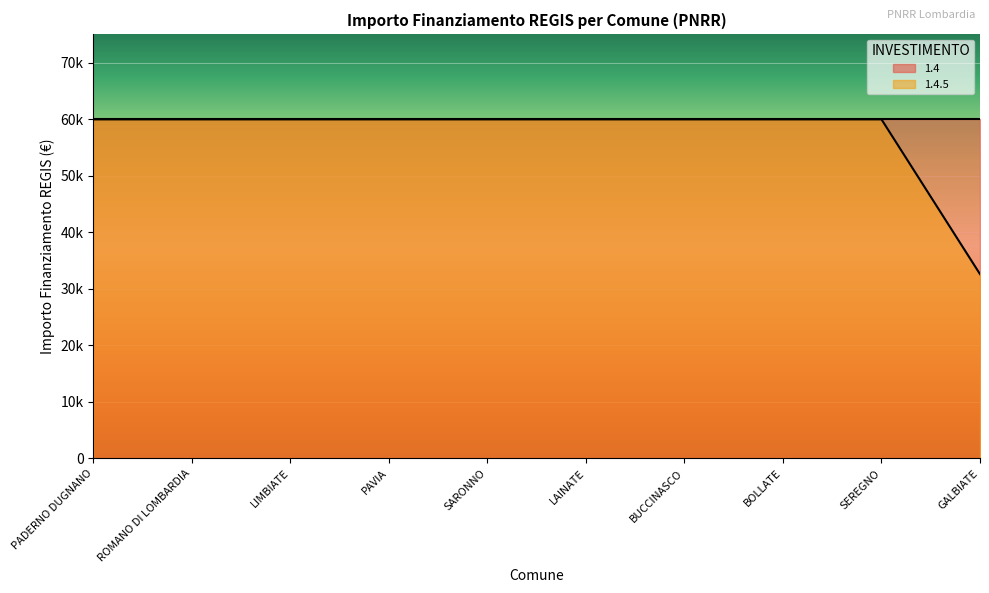

What is the minimum value shown in the chart?

32589